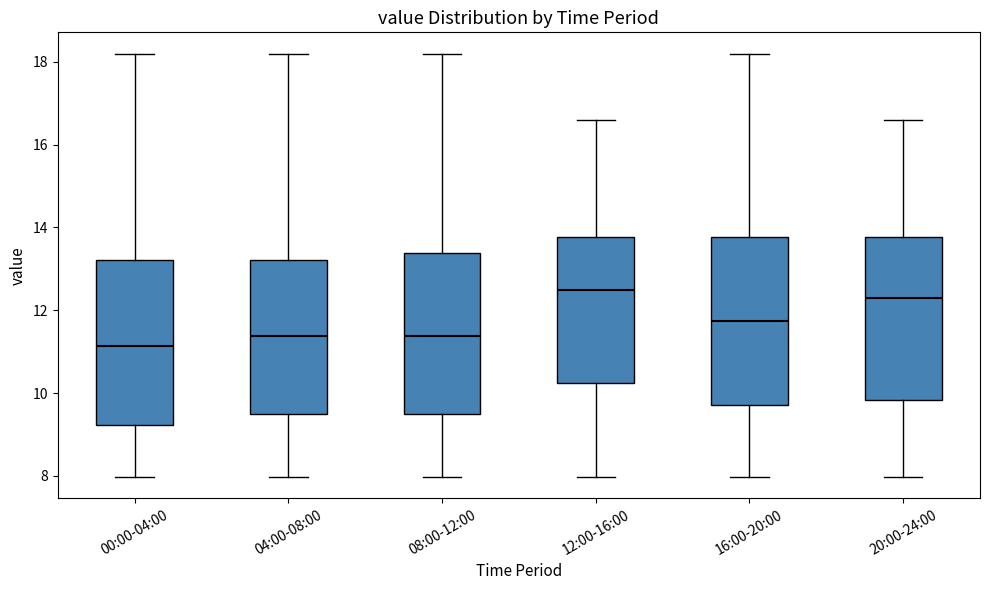

Which box's median line is the lowest?

00:00-04:00